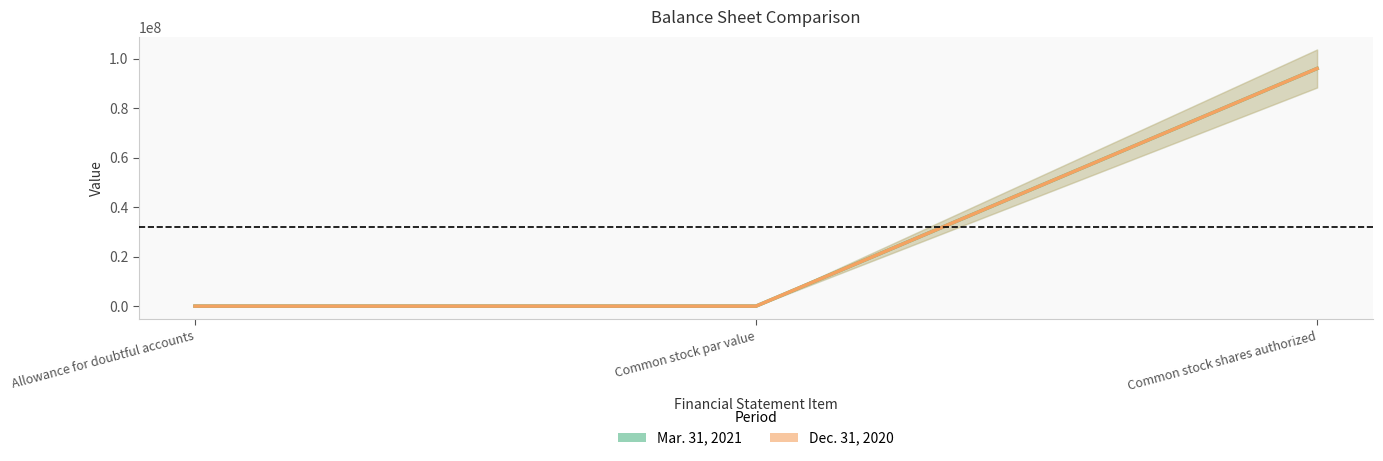

Where does the Dec. 31, 2020 series first go above 614?

Common stock shares authorized